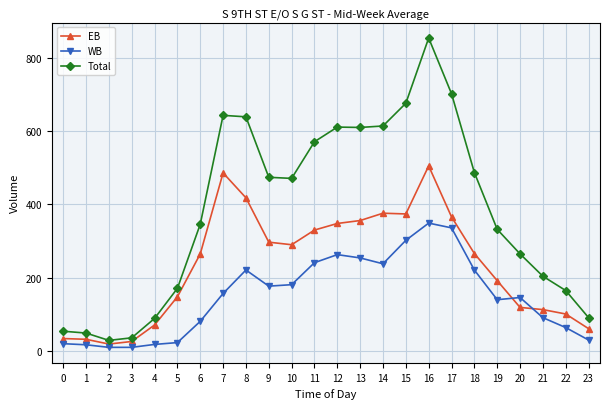

What is the value of the Total point at the 10th from the left?

474